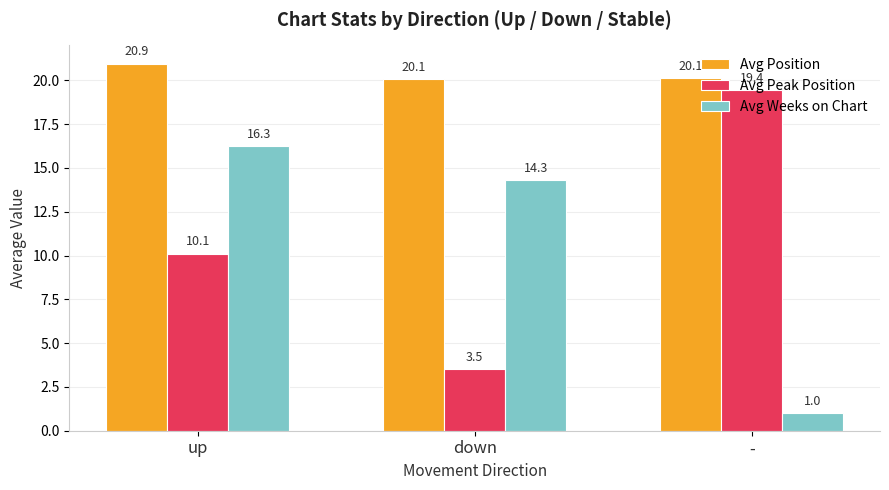

Where is Avg Peak Position nearest to the value 11?

up